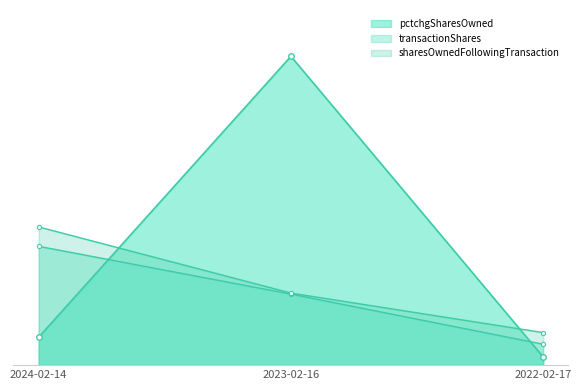

At which label does sharesOwnedFollowingTransaction reach its peak?

2024-02-14